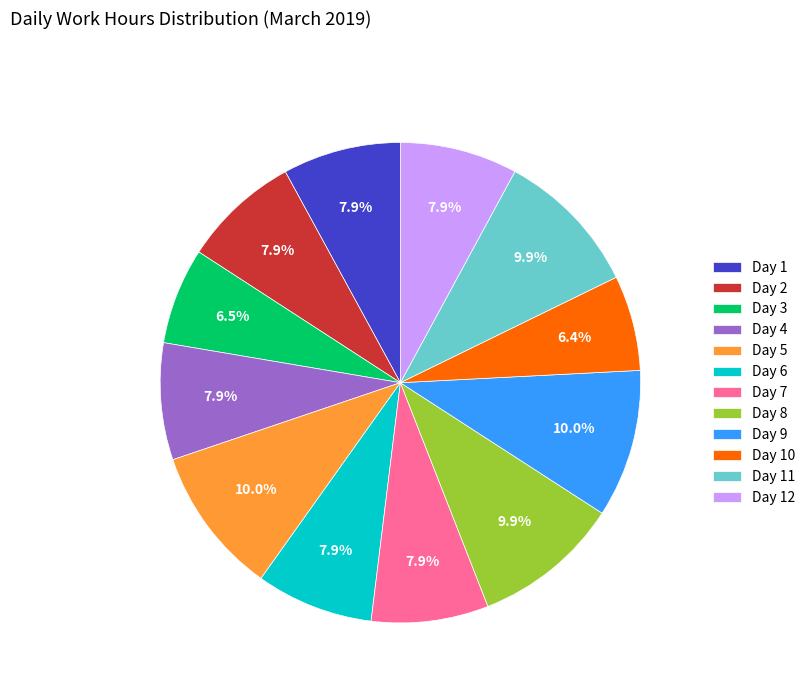

What percentage is the Day 1 slice, to the nearest percent?

8%